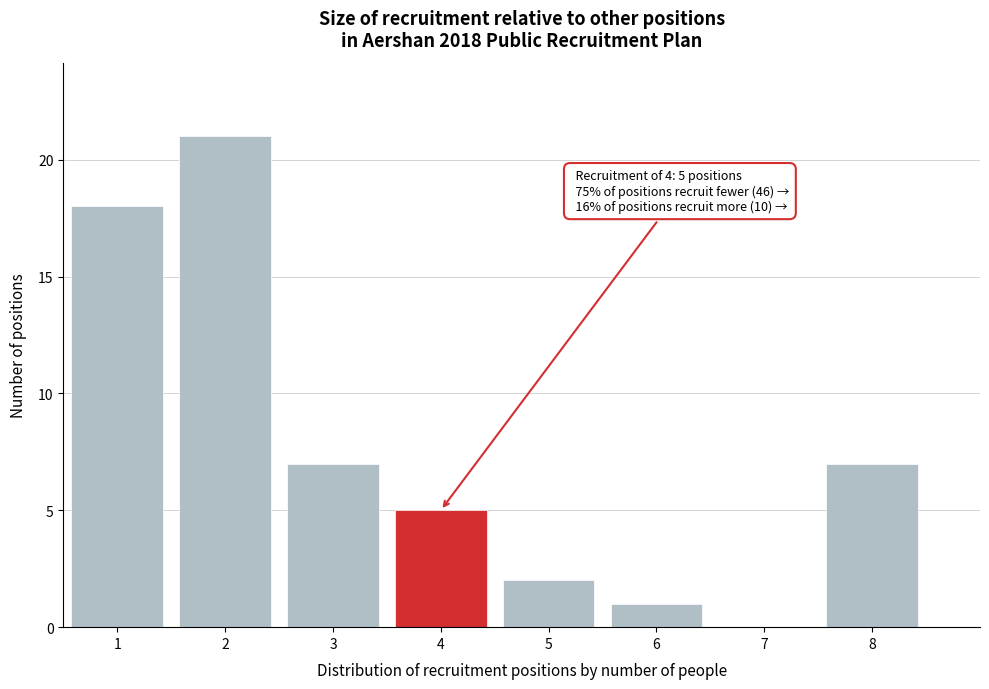

Over which range of the x-axis is the bar tallest?

1.5 to 2.5